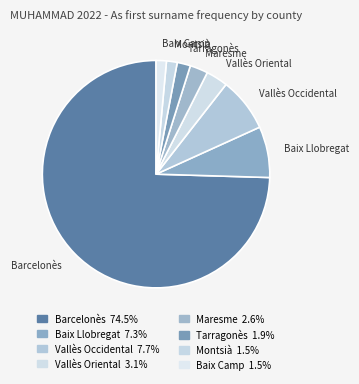

Between Barcelonès and Tarragonès, which is larger?

Barcelonès